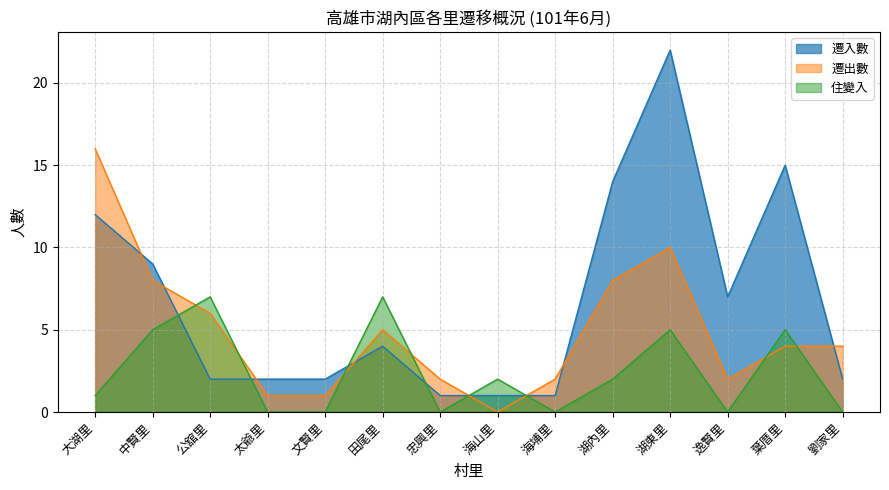

What is the sum of the 遷入數 values at 湖內里 and 海埔里?

15